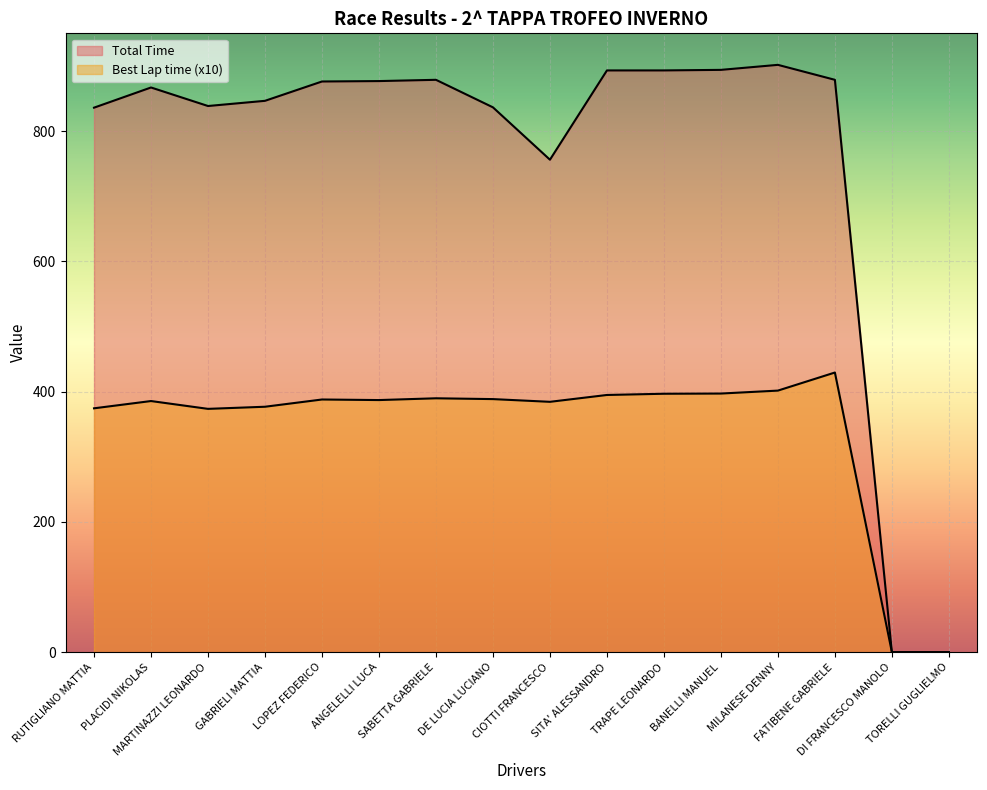

Between TORELLI GUGLIELMO and MARTINAZZI LEONARDO, which is larger?

MARTINAZZI LEONARDO